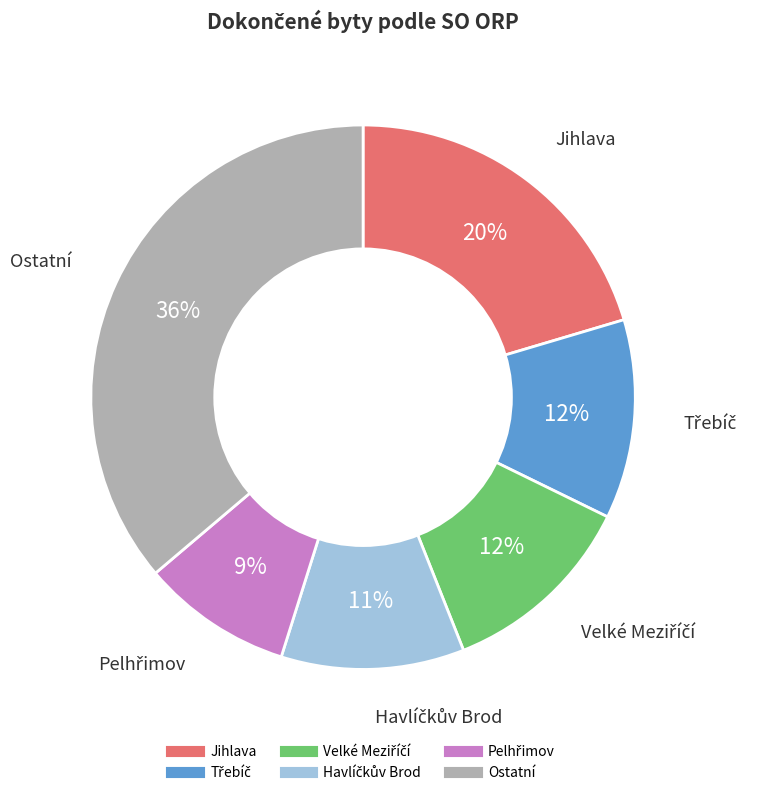

Does any single category account for the majority?

No